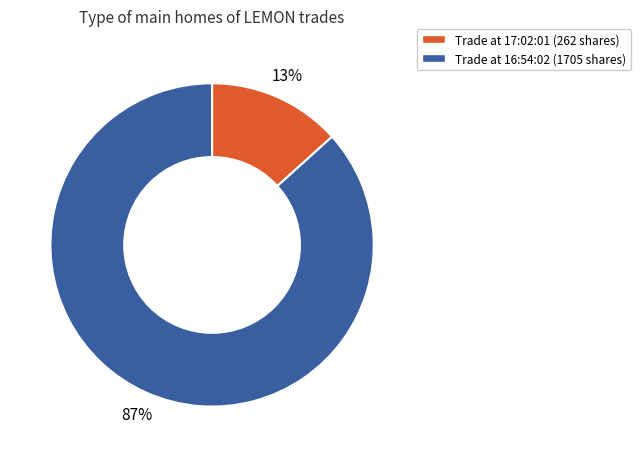

Does any single category account for the majority?

Yes